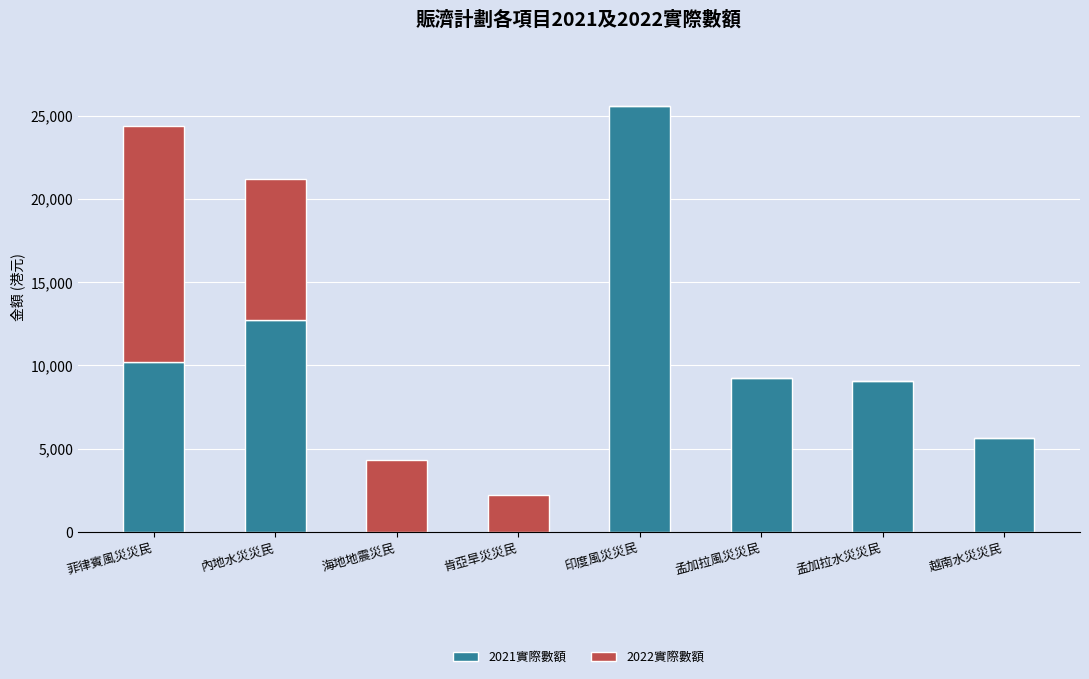

True or false: 2021實際數額 has a value of 9045 at 孟加拉水災災民.

True